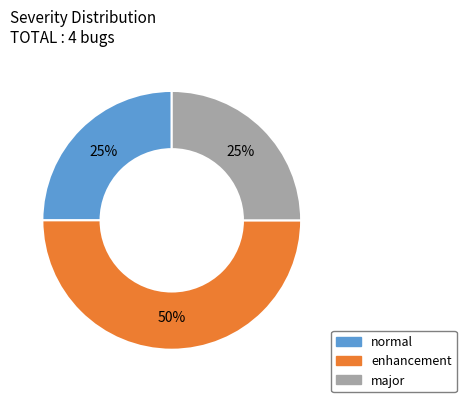

To the nearest percent, what is the average slice percentage?

33%